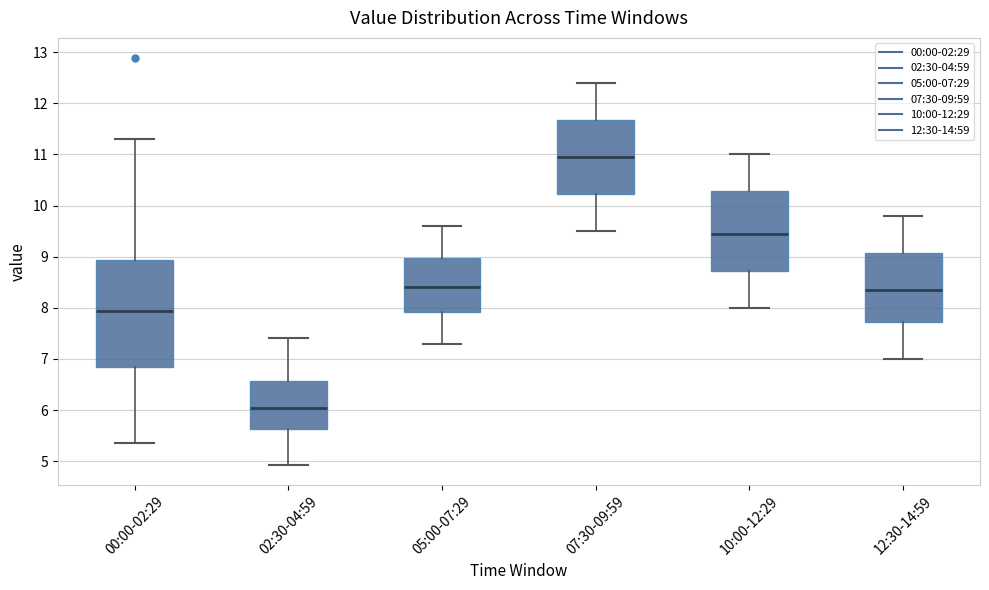

Which box's median line is the lowest?

02:30-04:59